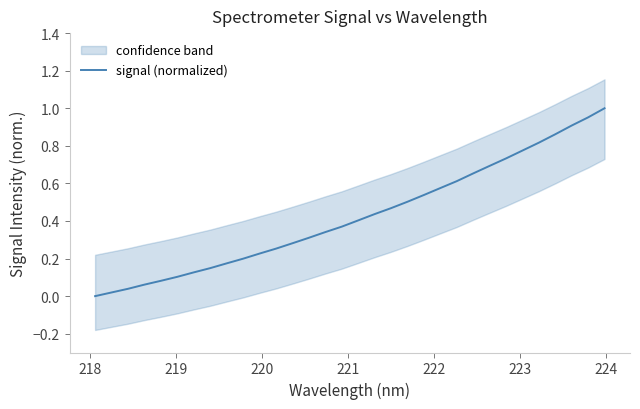

What is the average value?

0.4